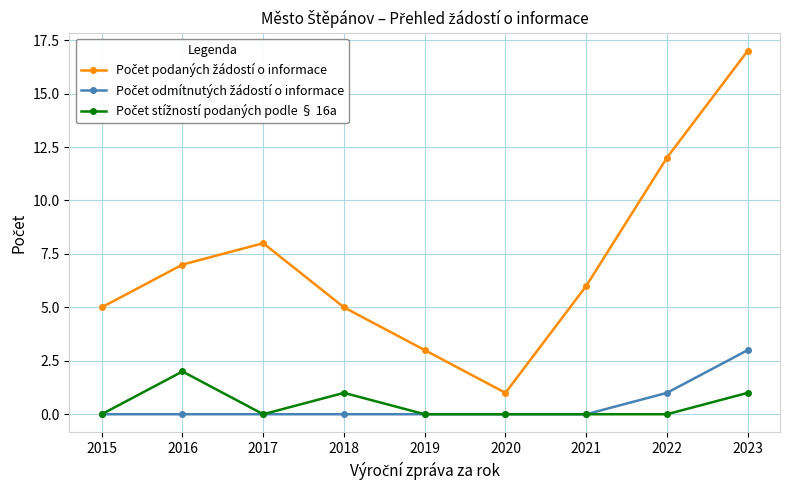

What is the spread (max minus min) of values at 2015?

5